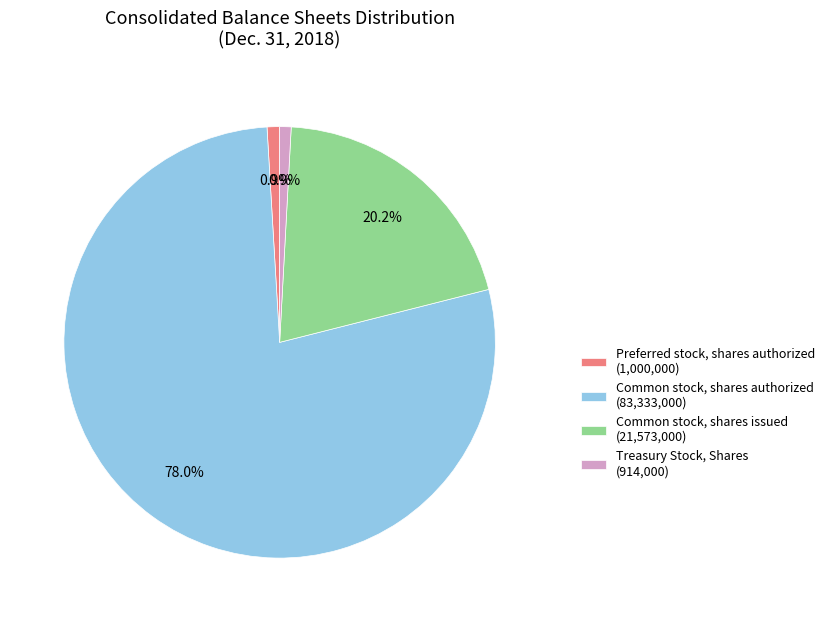

Is there any slice that represents more than half of the pie?

Yes